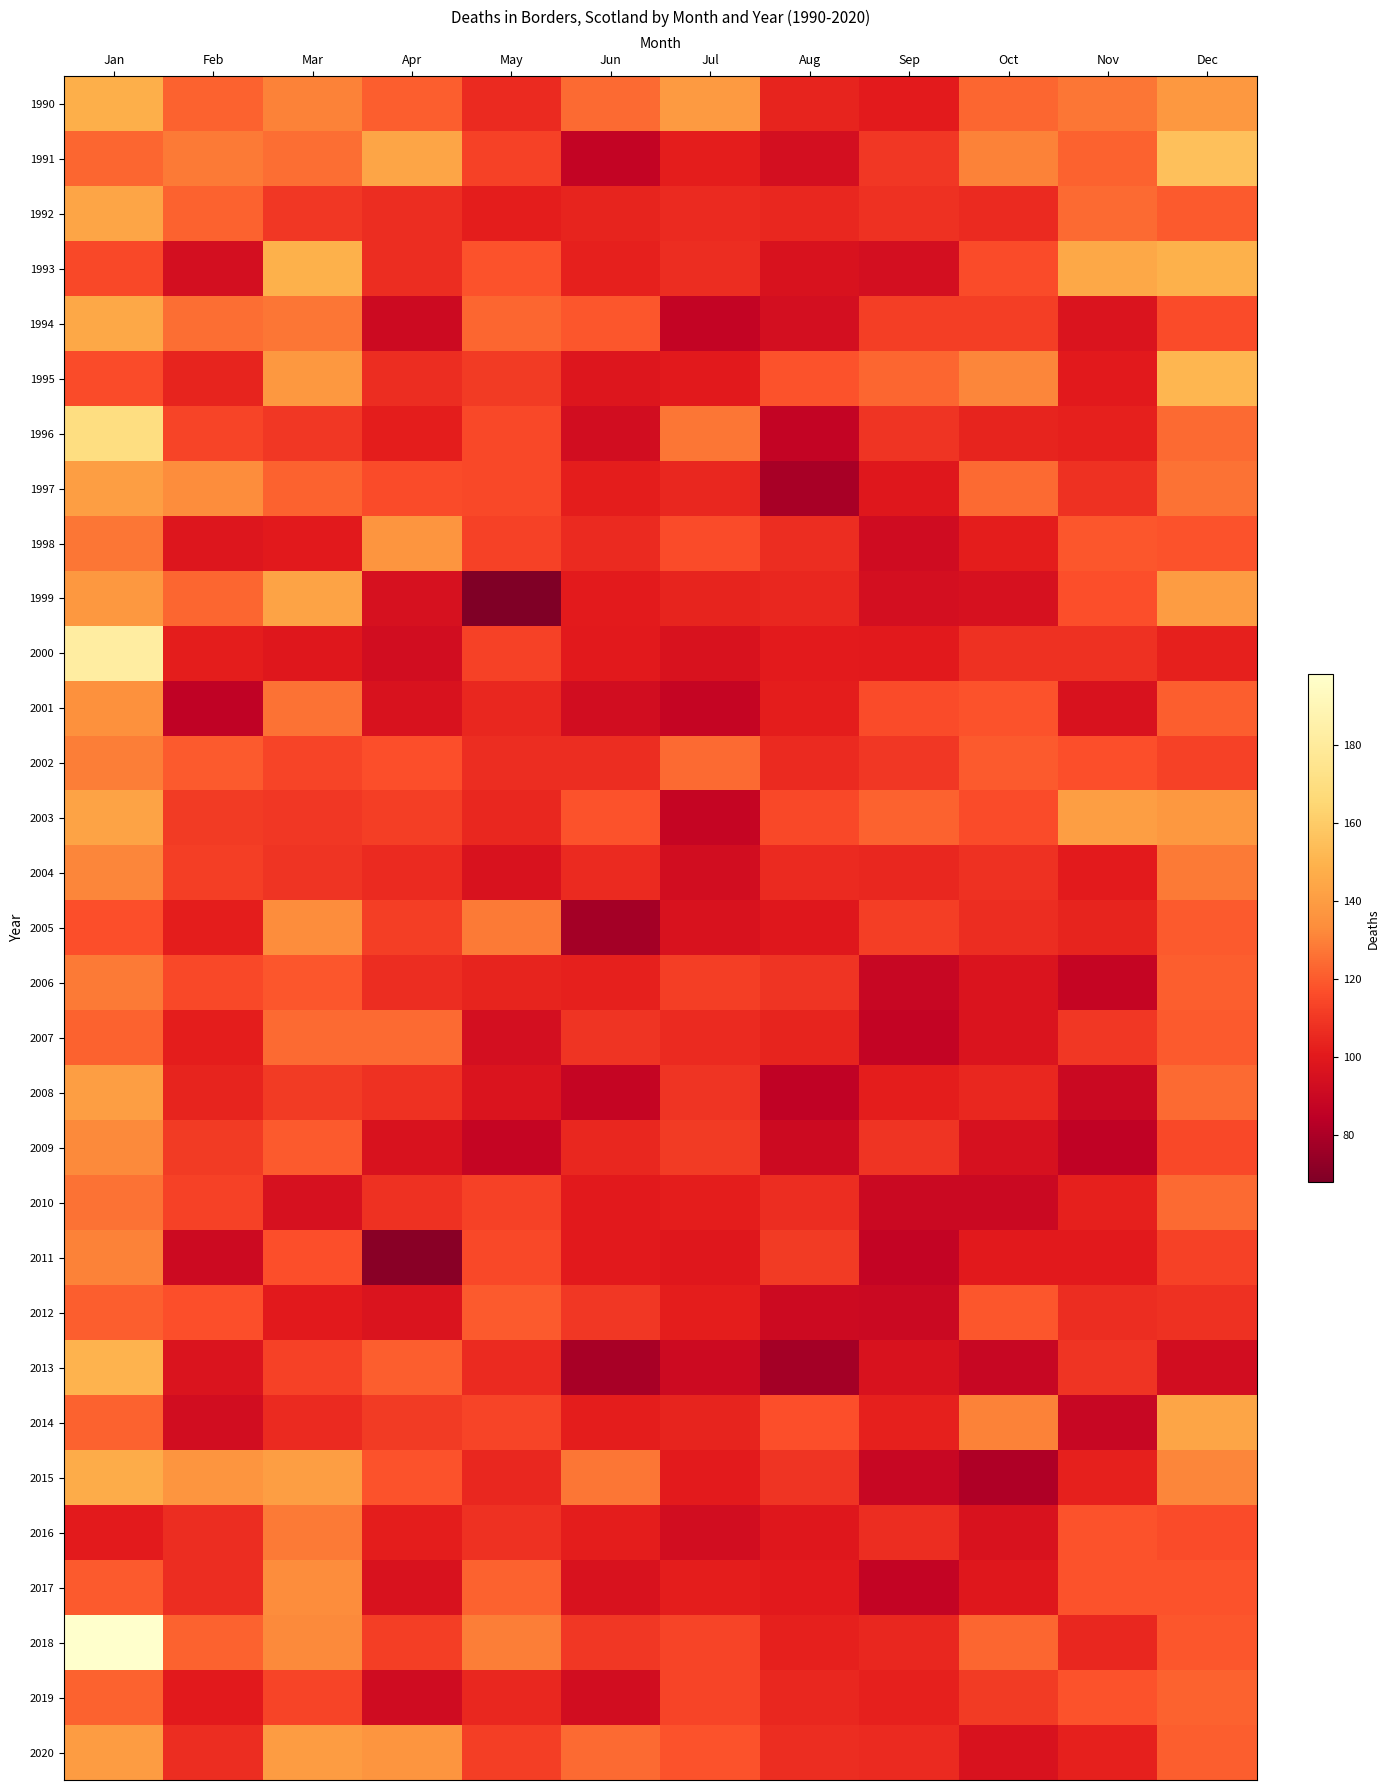

Rank the series by their maximum value, from highest to lowest.

2018, 2000, 1996, 1991, 1995, 2013, 1993, 1990, 2015, 1994, 1992, 2014, 1999, 2003, 1997, 2008, 2020, 1998, 2001, 2005, 2017, 2009, 2004, 2011, 2002, 2006, 2016, 2010, 2007, 2019, 2012